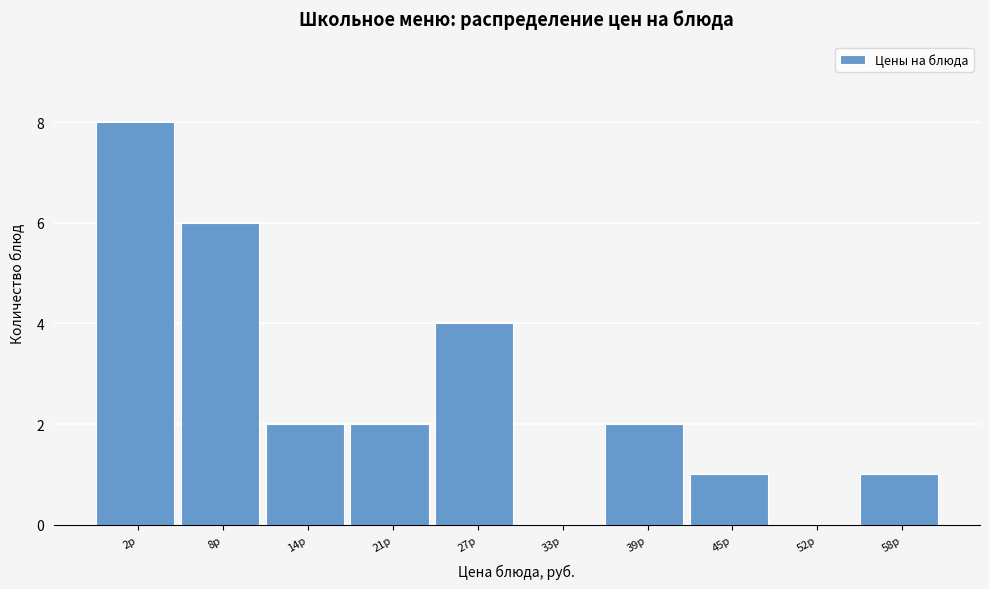

Reading left to right, extract all data points from this chart.

2р=8	8р=6	14р=2	21р=2	27р=4	33р=0	39р=2	45р=1	52р=0	58р=1